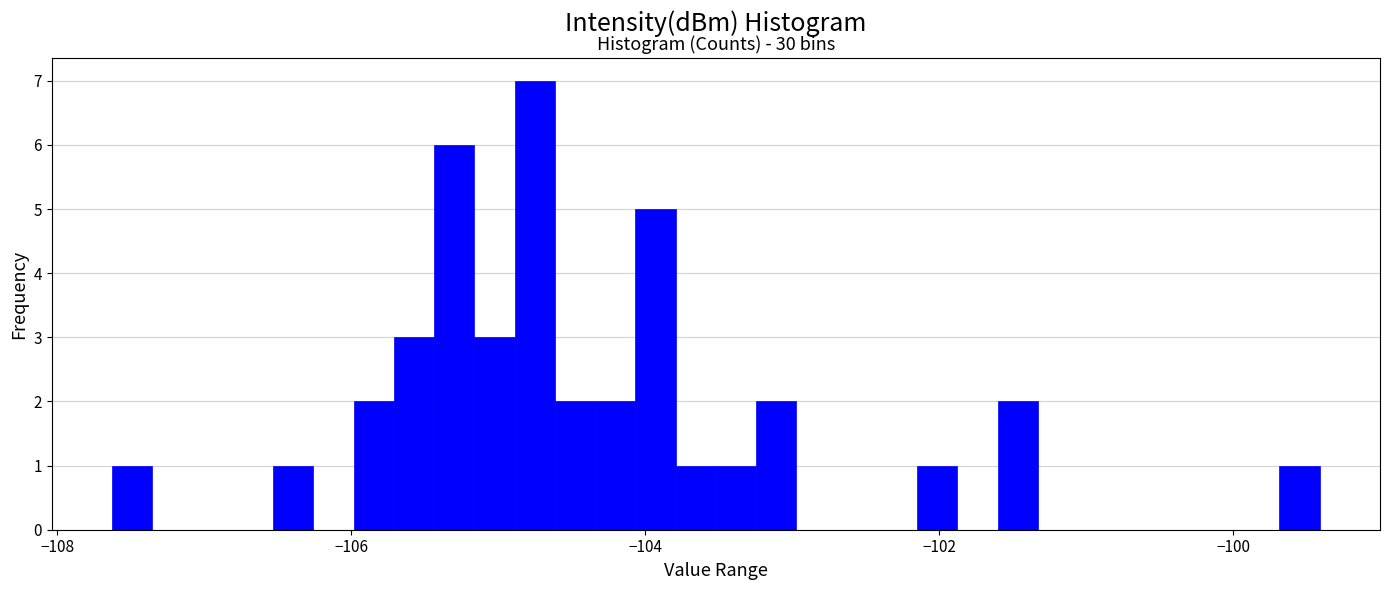

Around what value on the x-axis is the tallest bar? Give the approximate position of its centre, as read against the axis.

-104.8